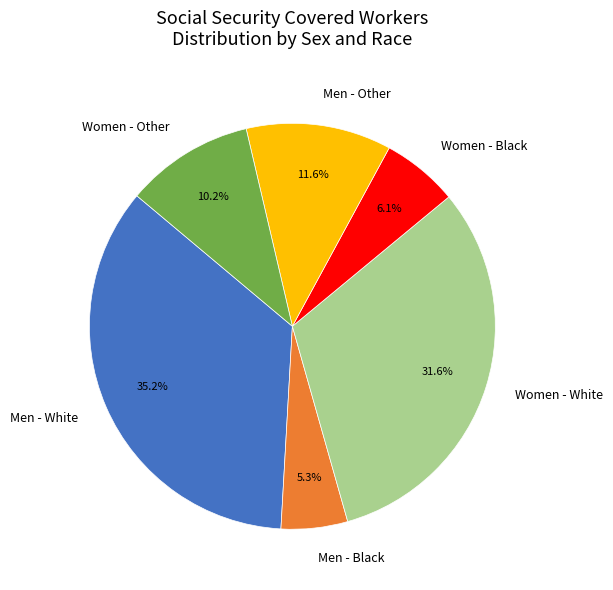

Do Women - Other and Women - Black together represent more than half of the pie?

No